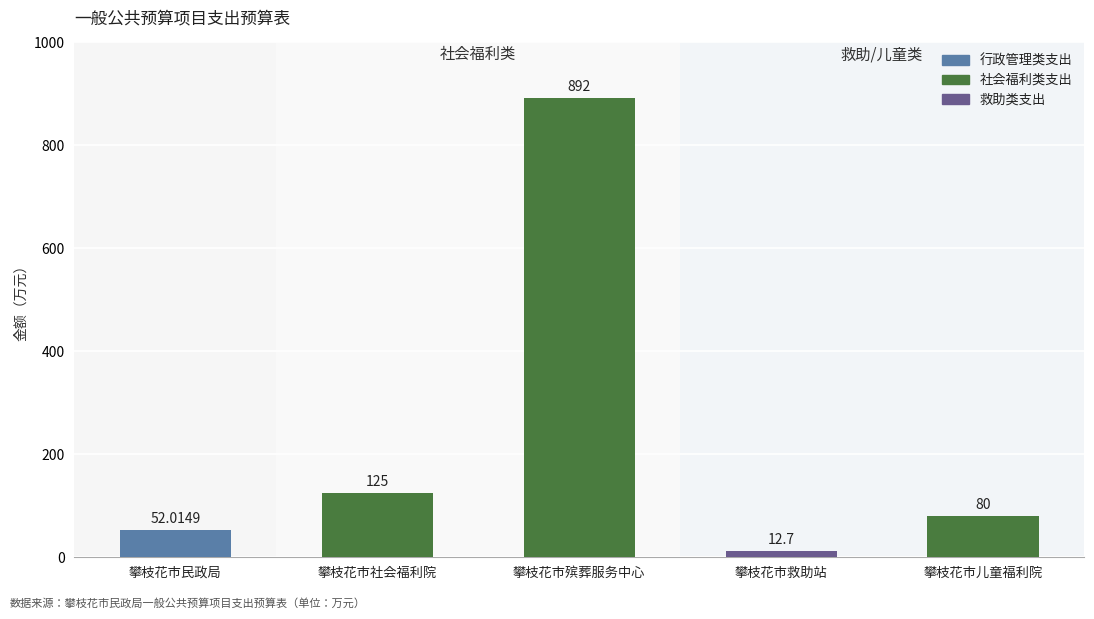

Between 攀枝花市社会福利院 and 攀枝花市殡葬服务中心, which is larger?

攀枝花市殡葬服务中心